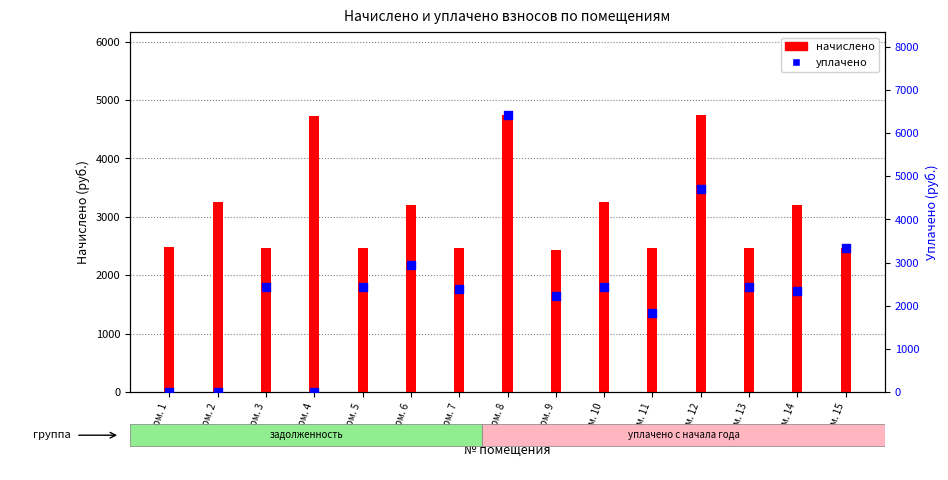

What are all the series names shown in the legend?

начислено, уплачено